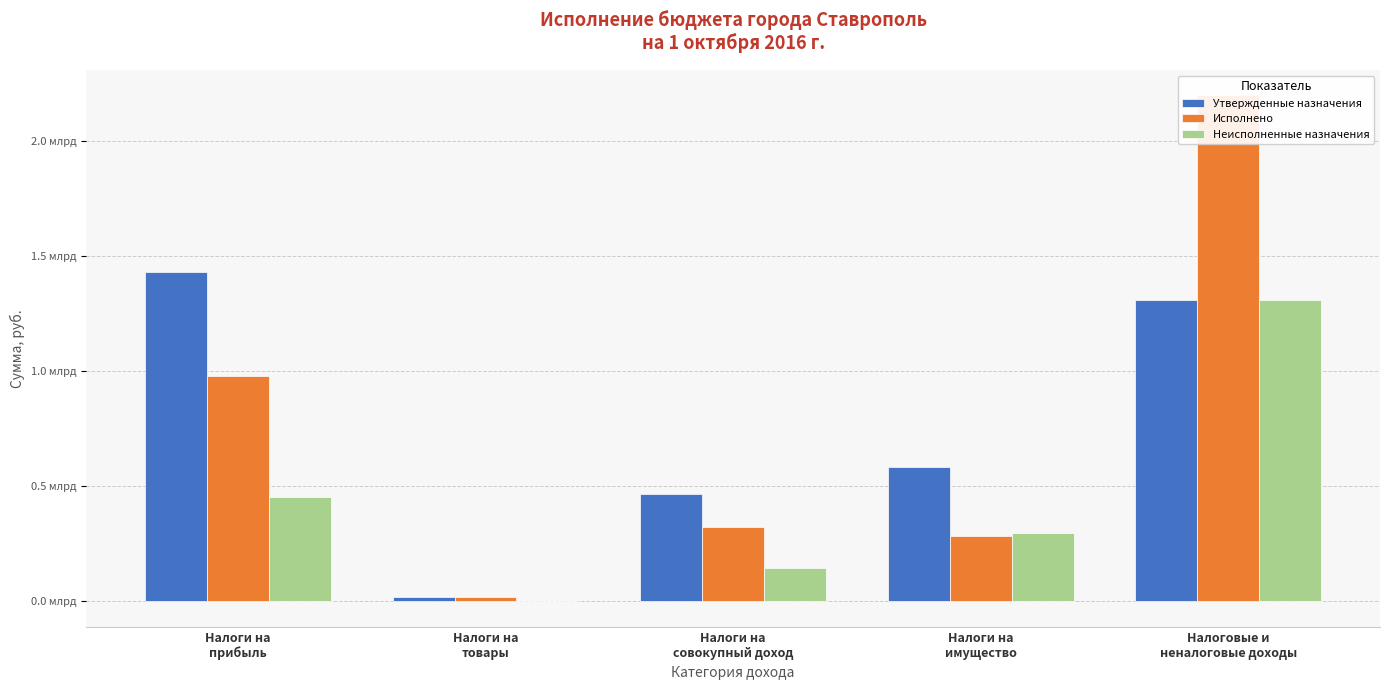

List the series in order of their peak value, highest first.

Исполнено, Утвержденные назначения, Неисполненные назначения